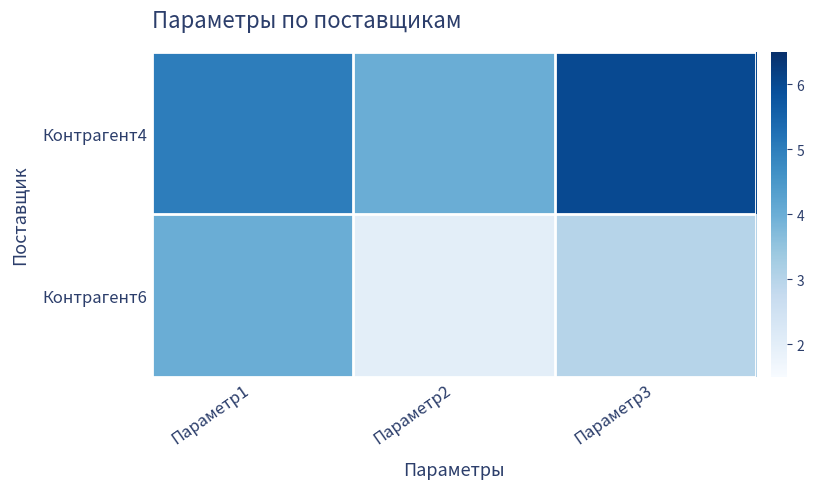

Count the number of categories in the chart.

3